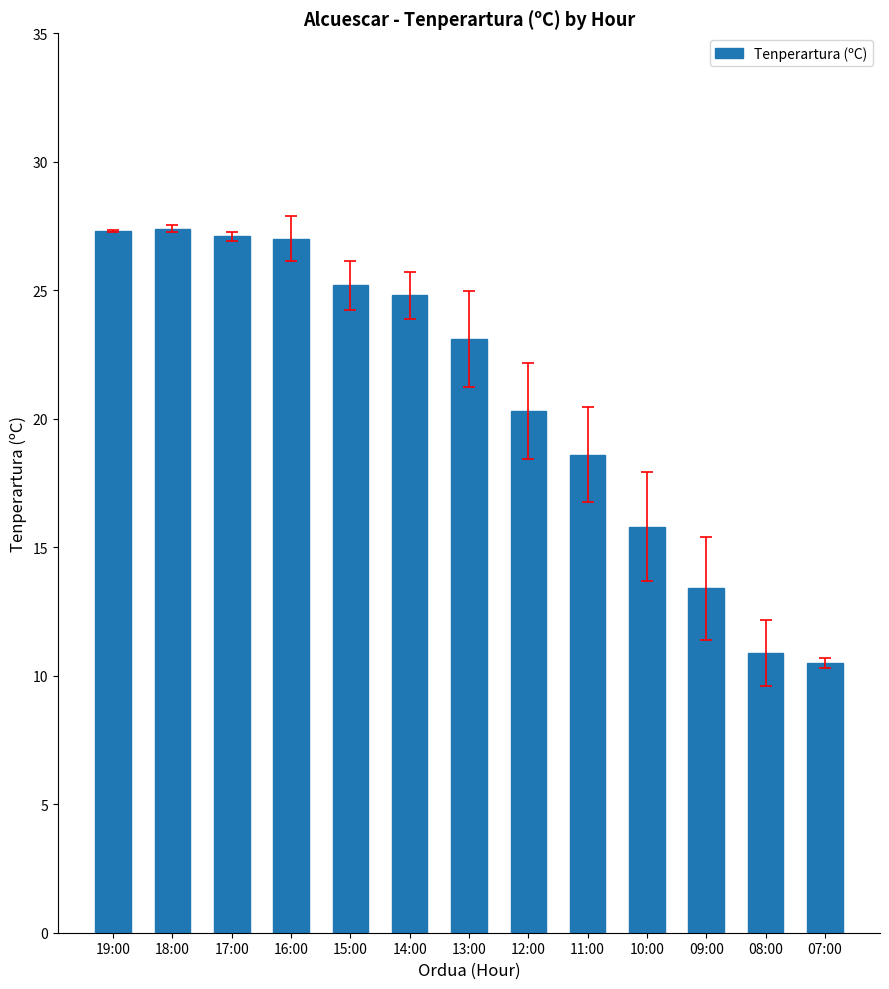

How many distinct data groups are displayed?

1